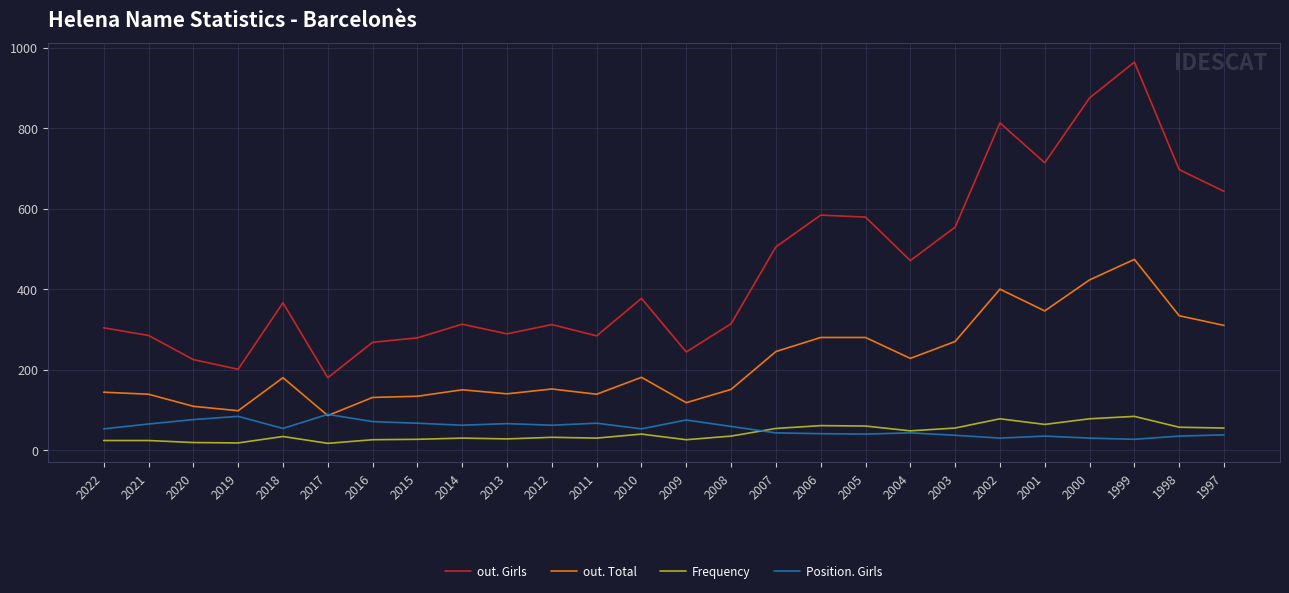

True or false: Frequency and out. Girls cross at least once.

False